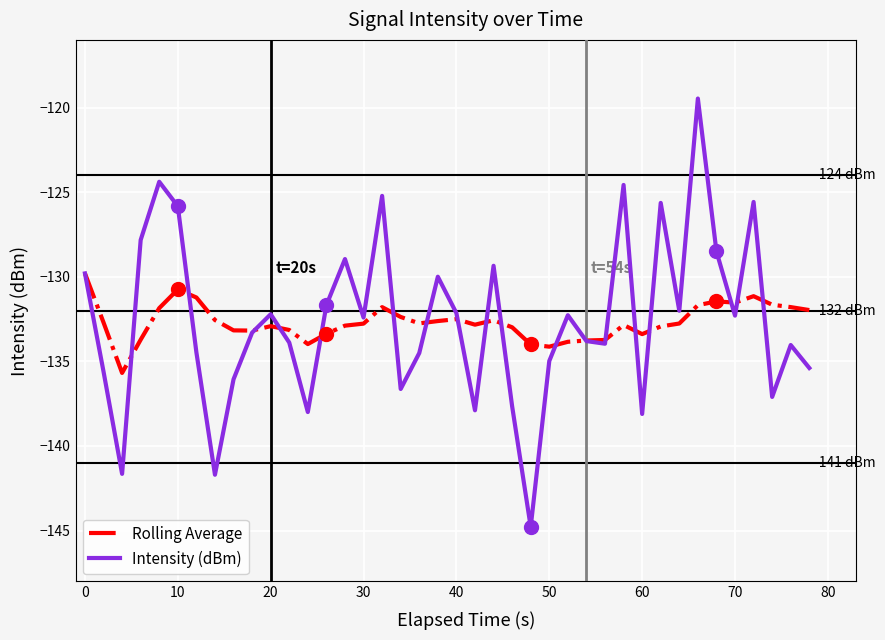

How many series are shown in this chart?

2